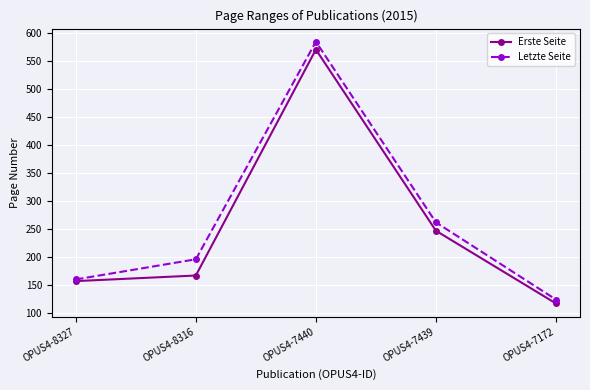

True or false: Letzte Seite has more than 1 interior local peaks.

False